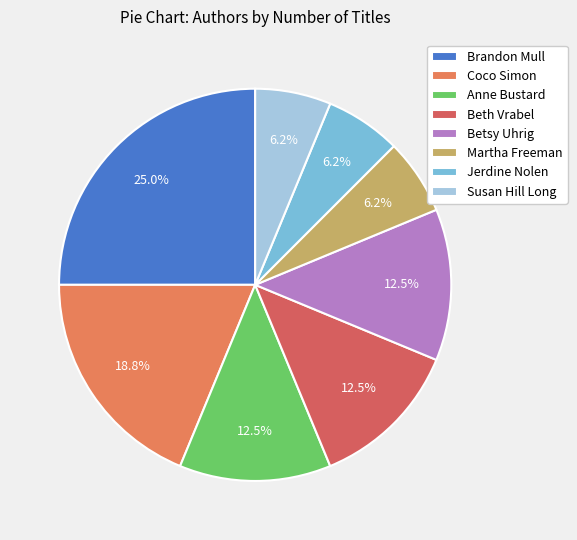

What percentage do Betsy Uhrig and Beth Vrabel together represent?

25.0%